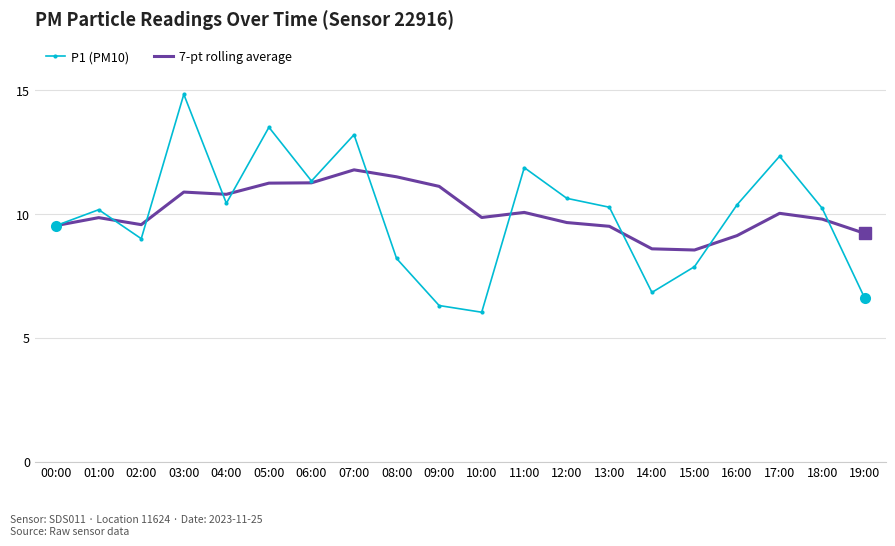

The P1 (PM10) series shows 13.5 at 05:00. True or false?

True